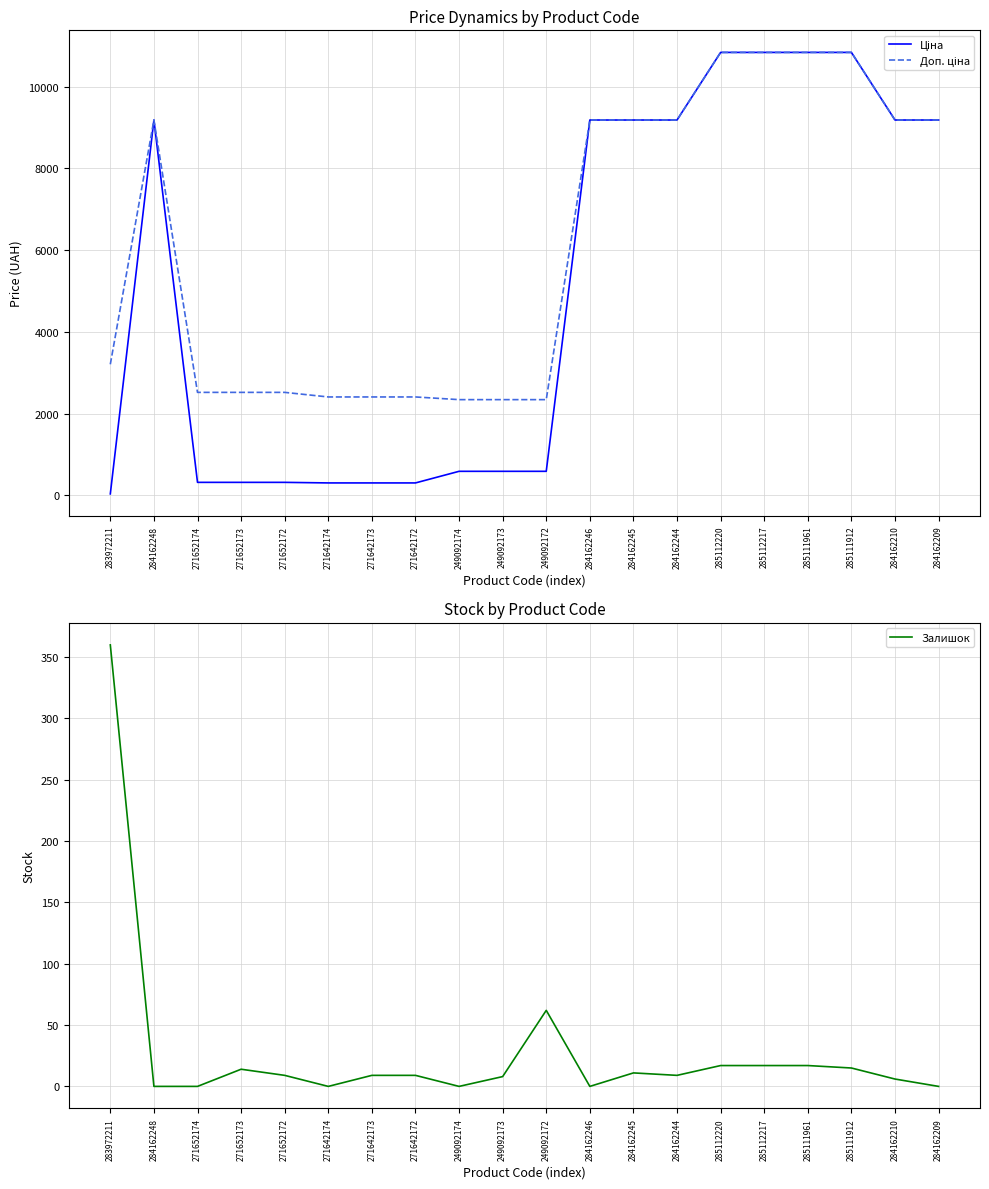

In Доп. ціна, how many points are higher than both neighbors (excluding endpoints)?

1